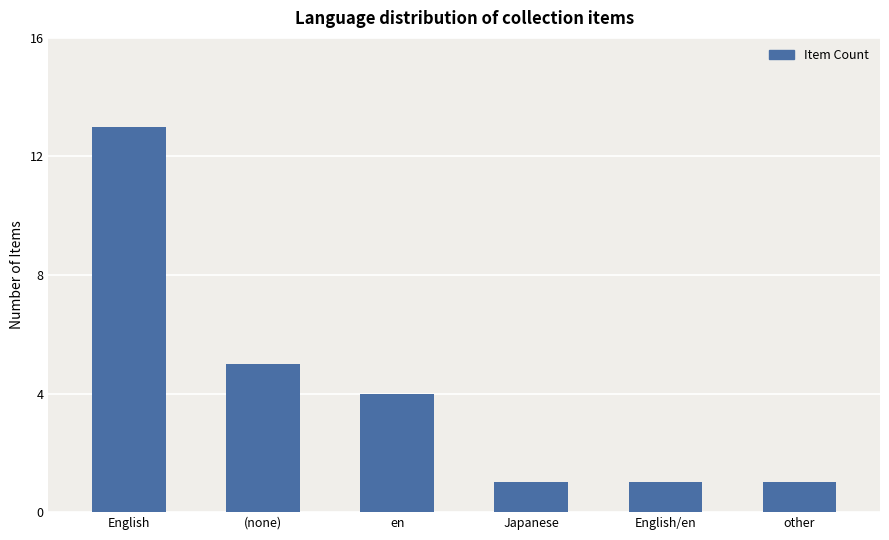

How many values are below 4?

3